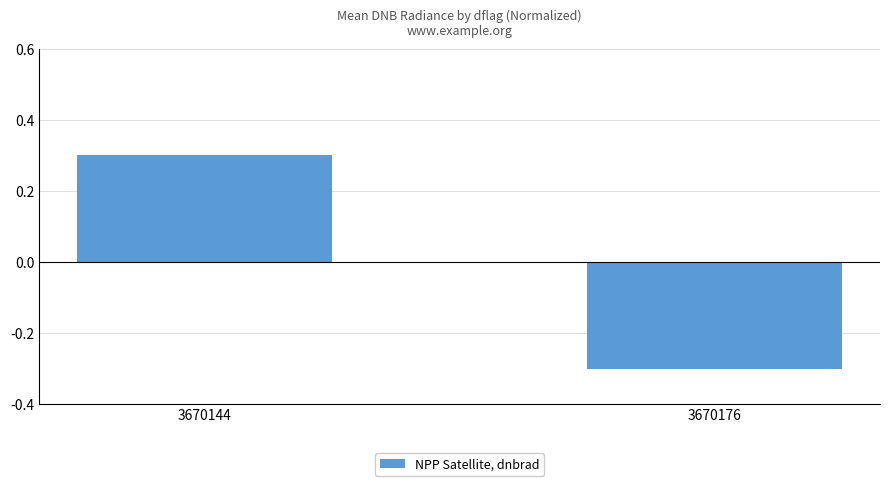

What is the value of the 1st bar from the left?

0.3